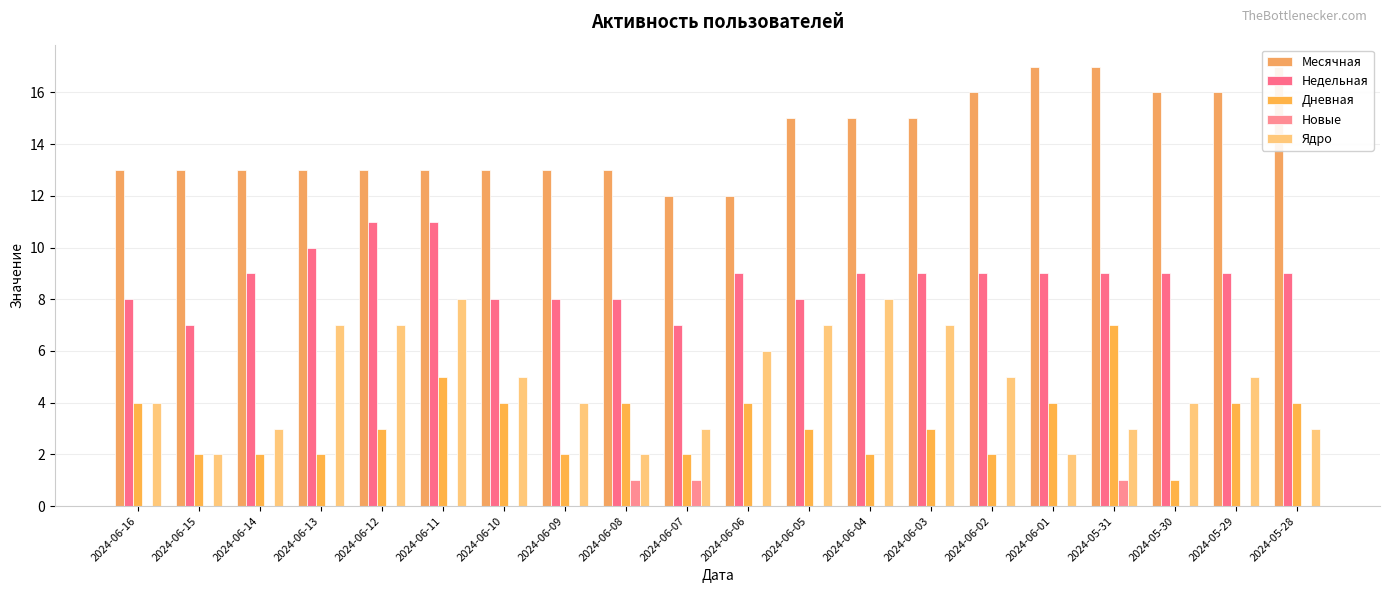

What are all the series names shown in the legend?

Месячная, Недельная, Дневная, Новые, Ядро